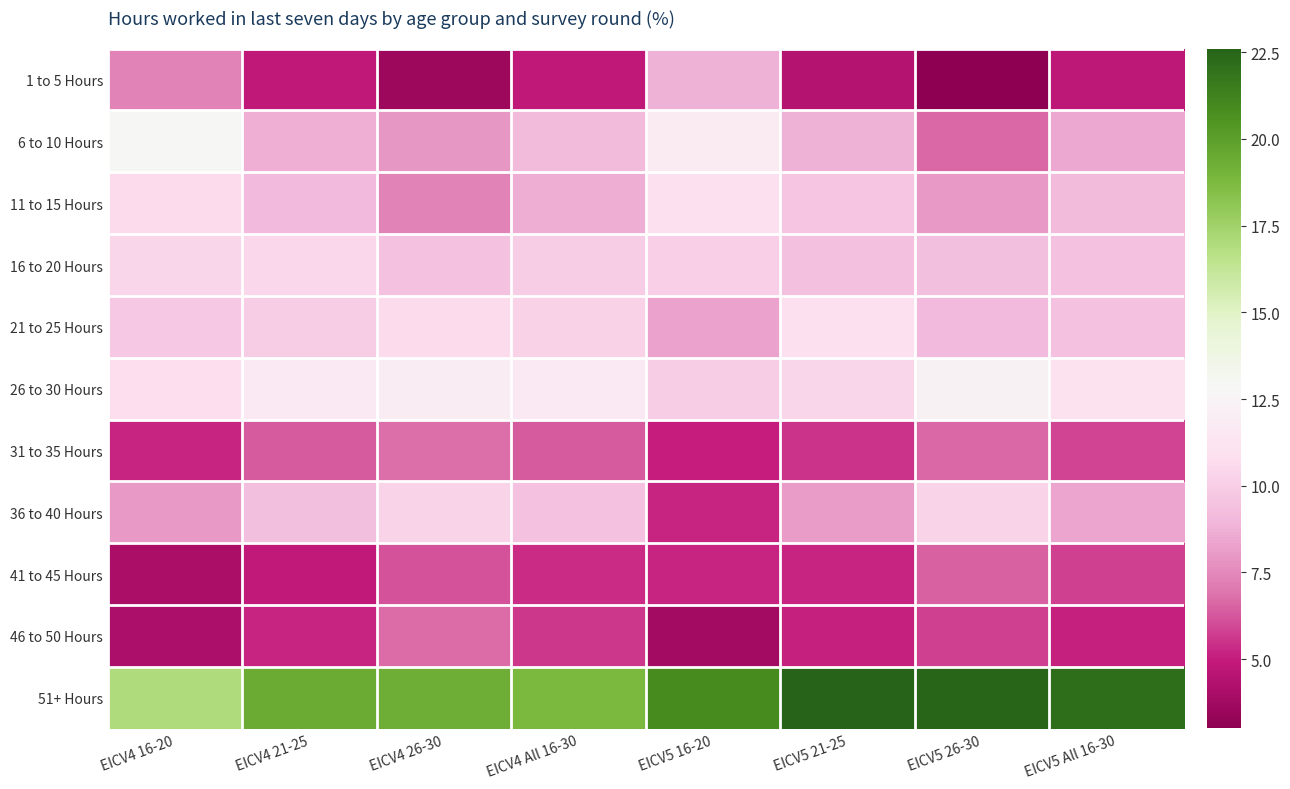

At which category is the sum across all series the highest?

EICV4 26-30